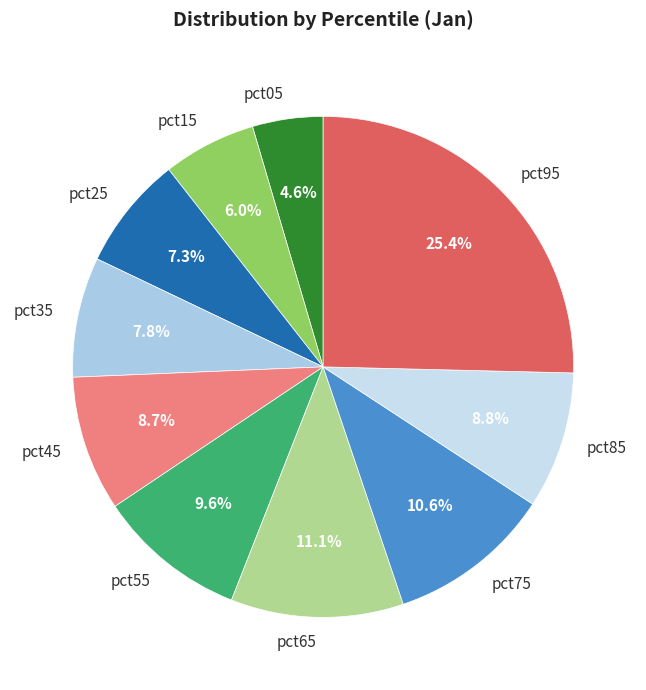

To the nearest percent, what is the average slice percentage?

10%